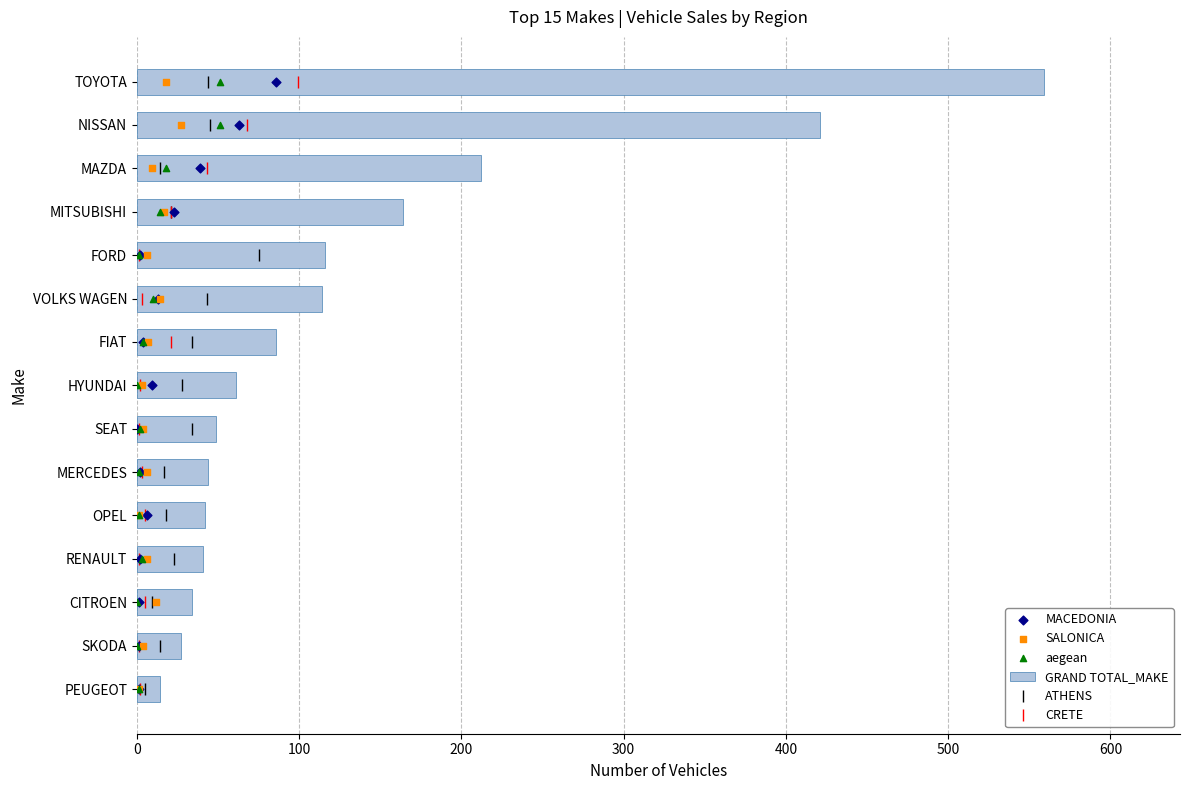

Which series reaches the minimum Y coordinate?

MACEDONIA